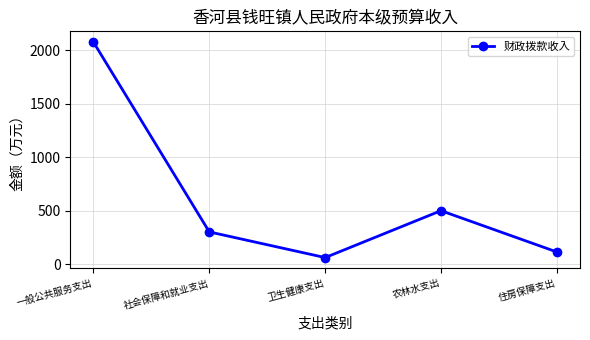

How many values are below 302?

2